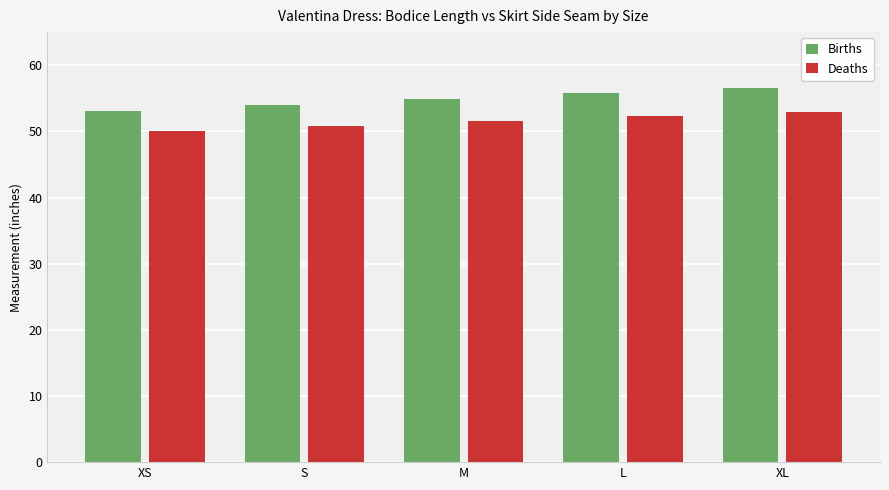

At S, list the series in order from smallest to largest.

Deaths, Births